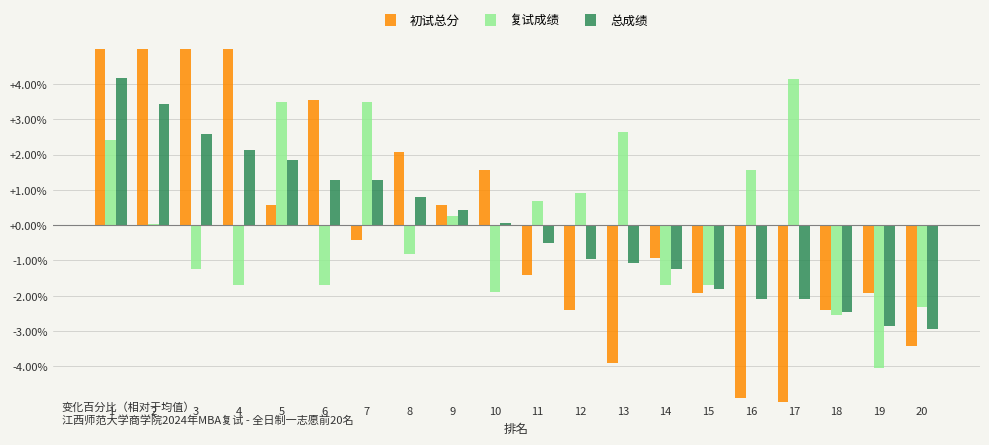

What is the maximum value shown in the chart?

6.0